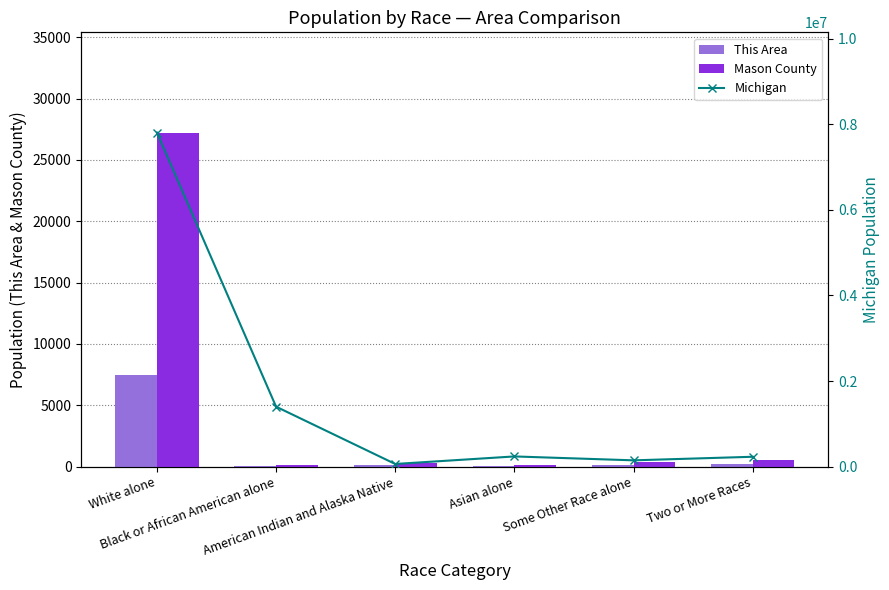

At Asian alone, list the series in order from smallest to largest.

This Area, Mason County, Michigan